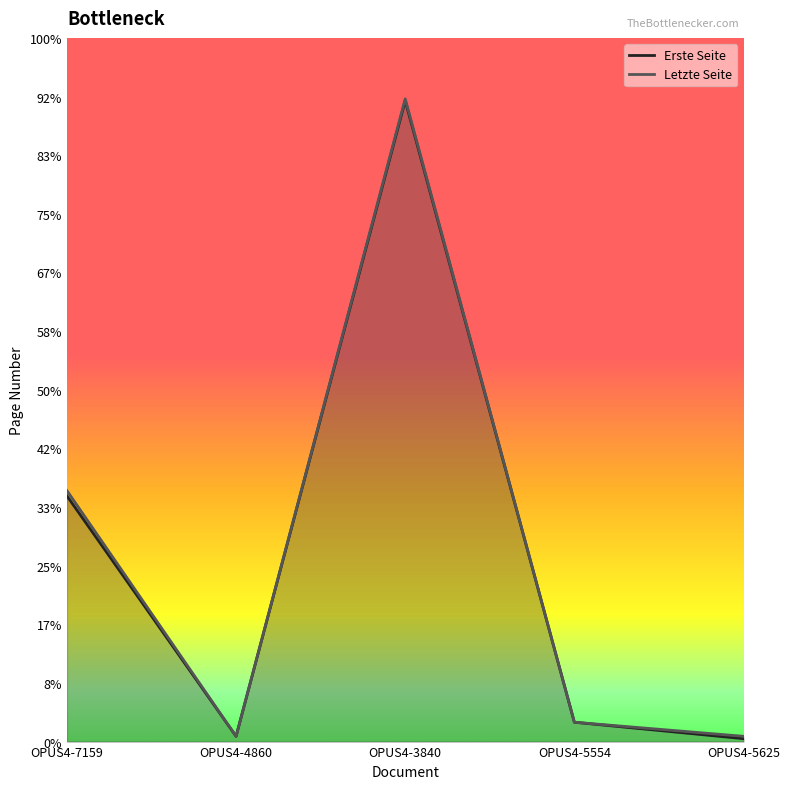

What are all the series names shown in the legend?

Erste Seite, Letzte Seite